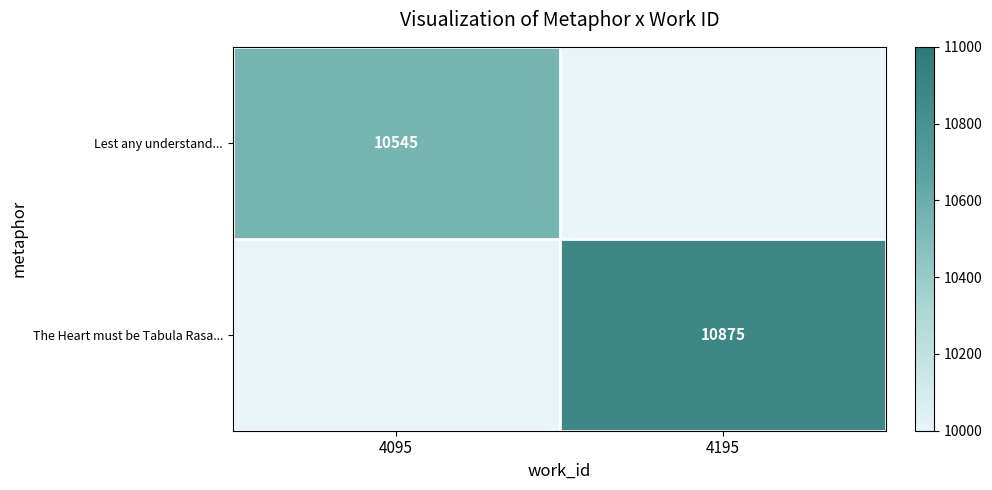

How many data points in The Heart must be Tabula Rasa... are less than 10875?

1